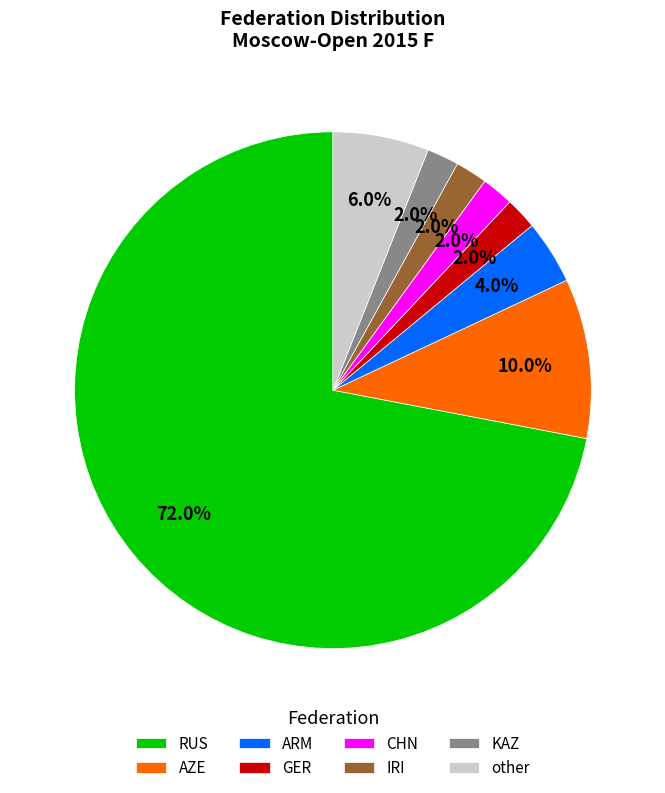

To the nearest percent, what is the difference between the largest and smallest slice percentages?

70%